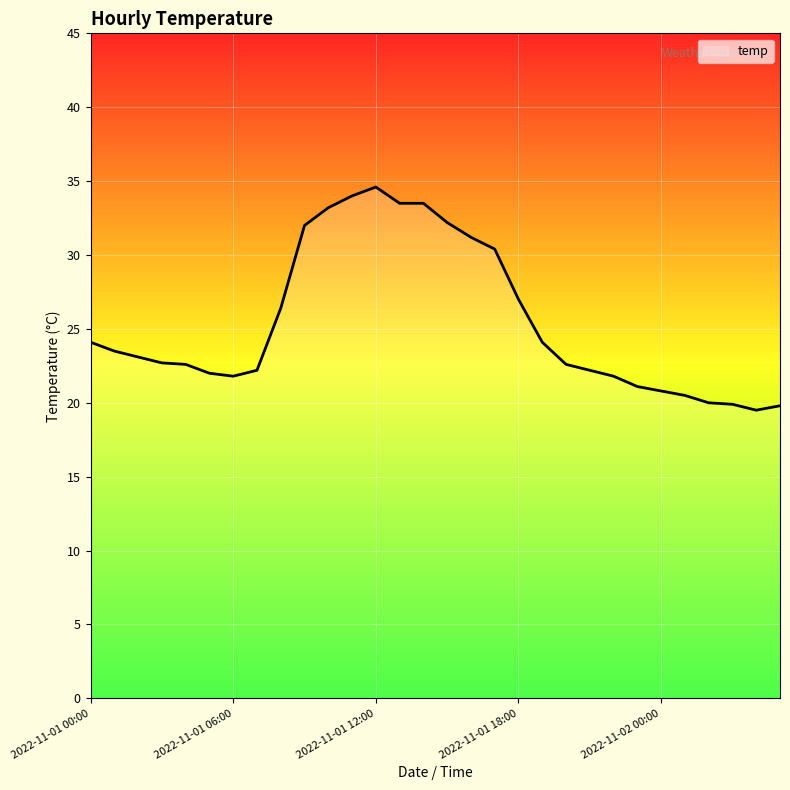

What is the maximum value shown in the chart?

34.6